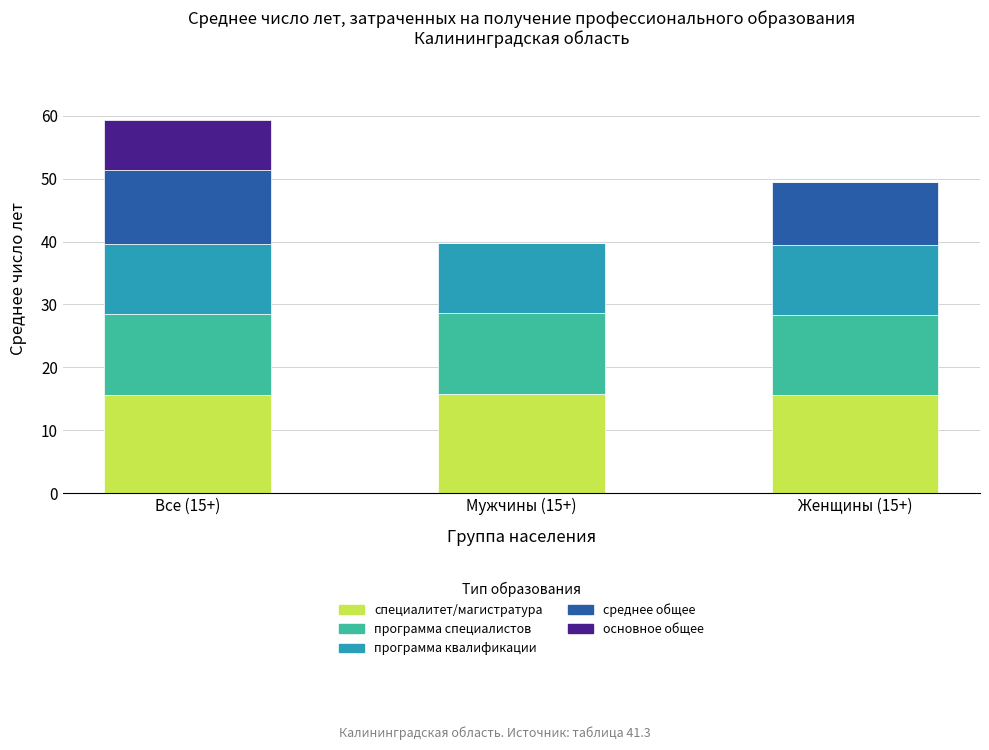

What are all the series names shown in the legend?

специалитет/магистратура, программа специалистов, программа квалификации, среднее общее, основное общее